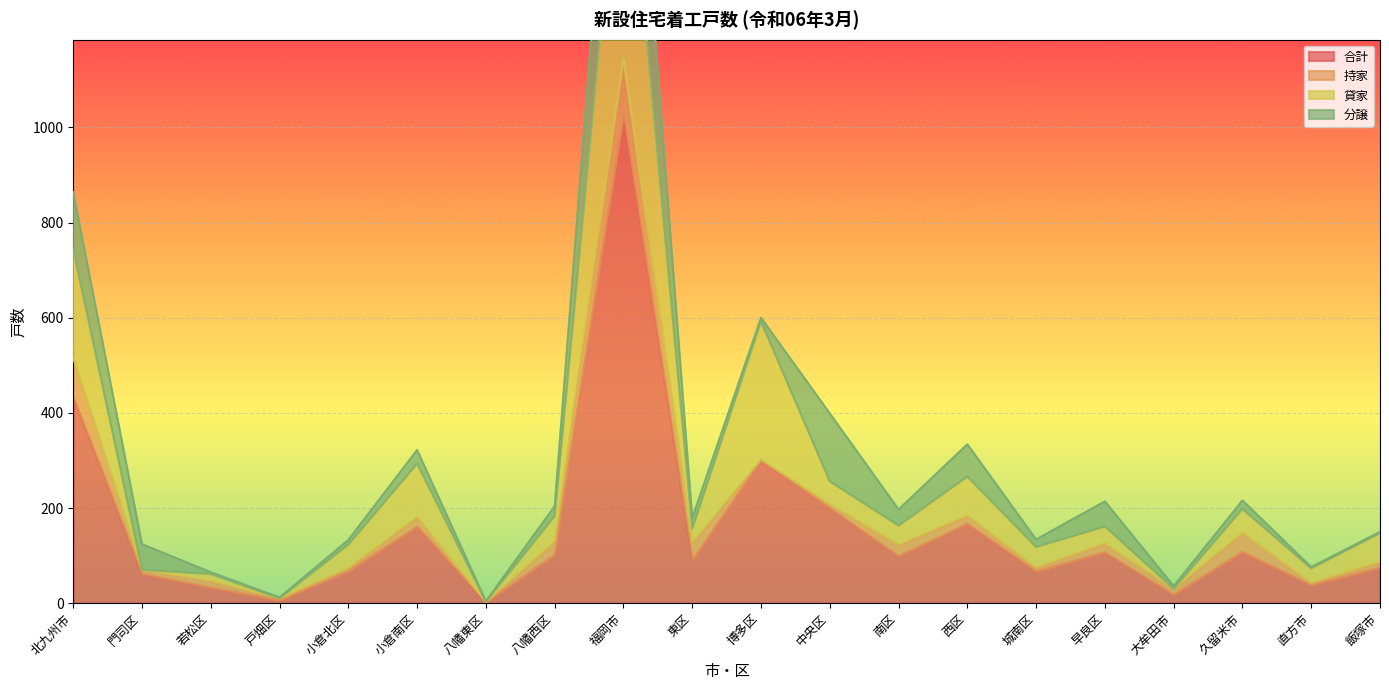

What is the average value of the 貸家 series?

268